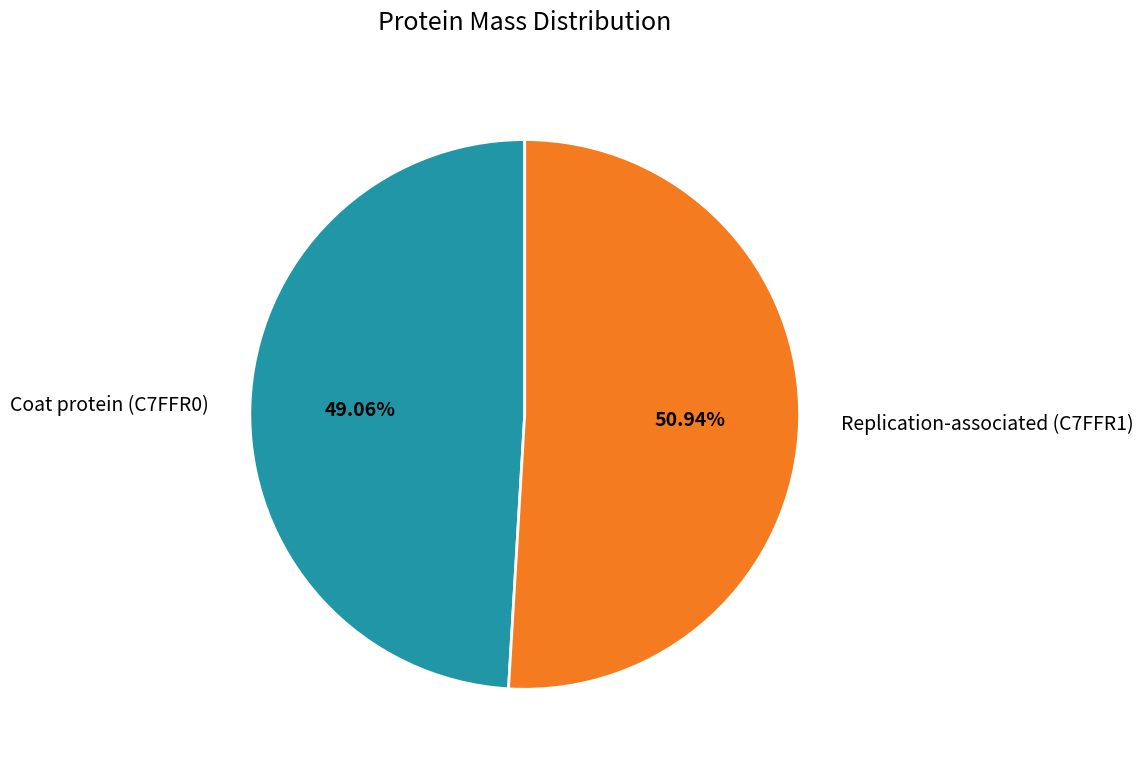

How much of the chart is everything except Replication-associated (C7FFR1)?

49.1%